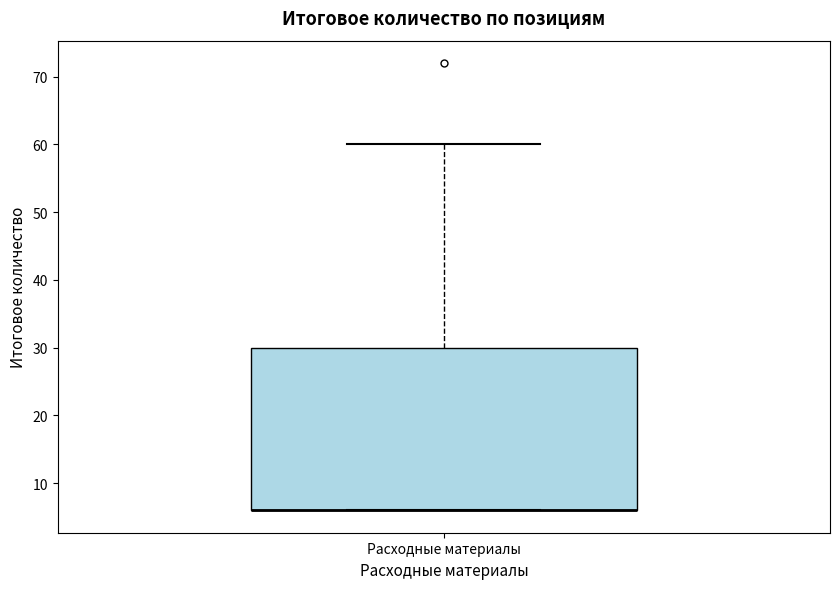

Read this box plot against the y-axis: the position of the median line, the range covered by the box, and the ends of both whiskers. The values are not printed on the chart, so give them approximately, as read against the axis.

median 6 (drawn on the box's lower edge), box 6 to 30, whiskers 6 to 60